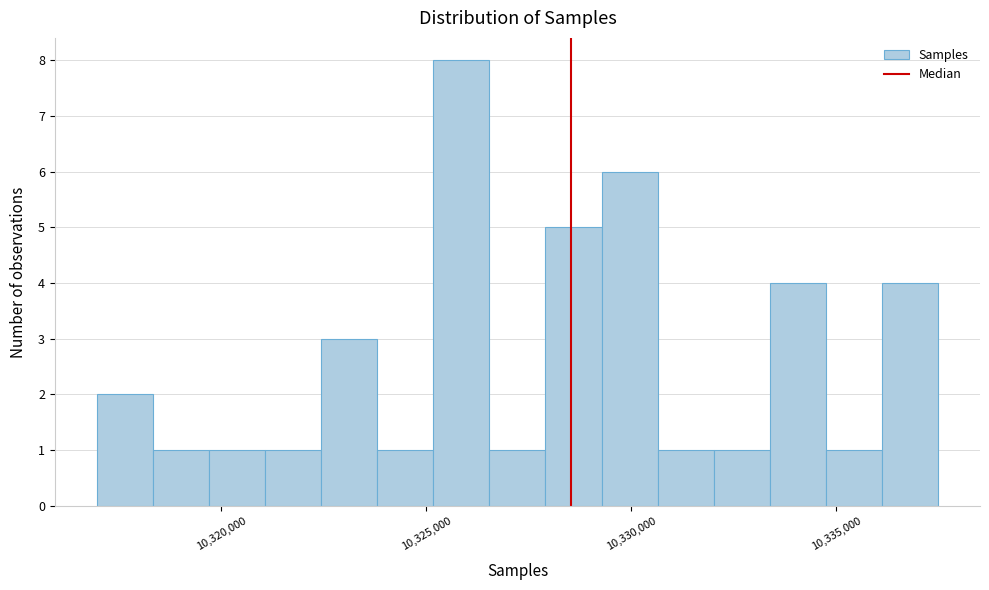

Around what value on the x-axis is the tallest bar? Give the approximate position of its centre, as read against the axis.

10326000